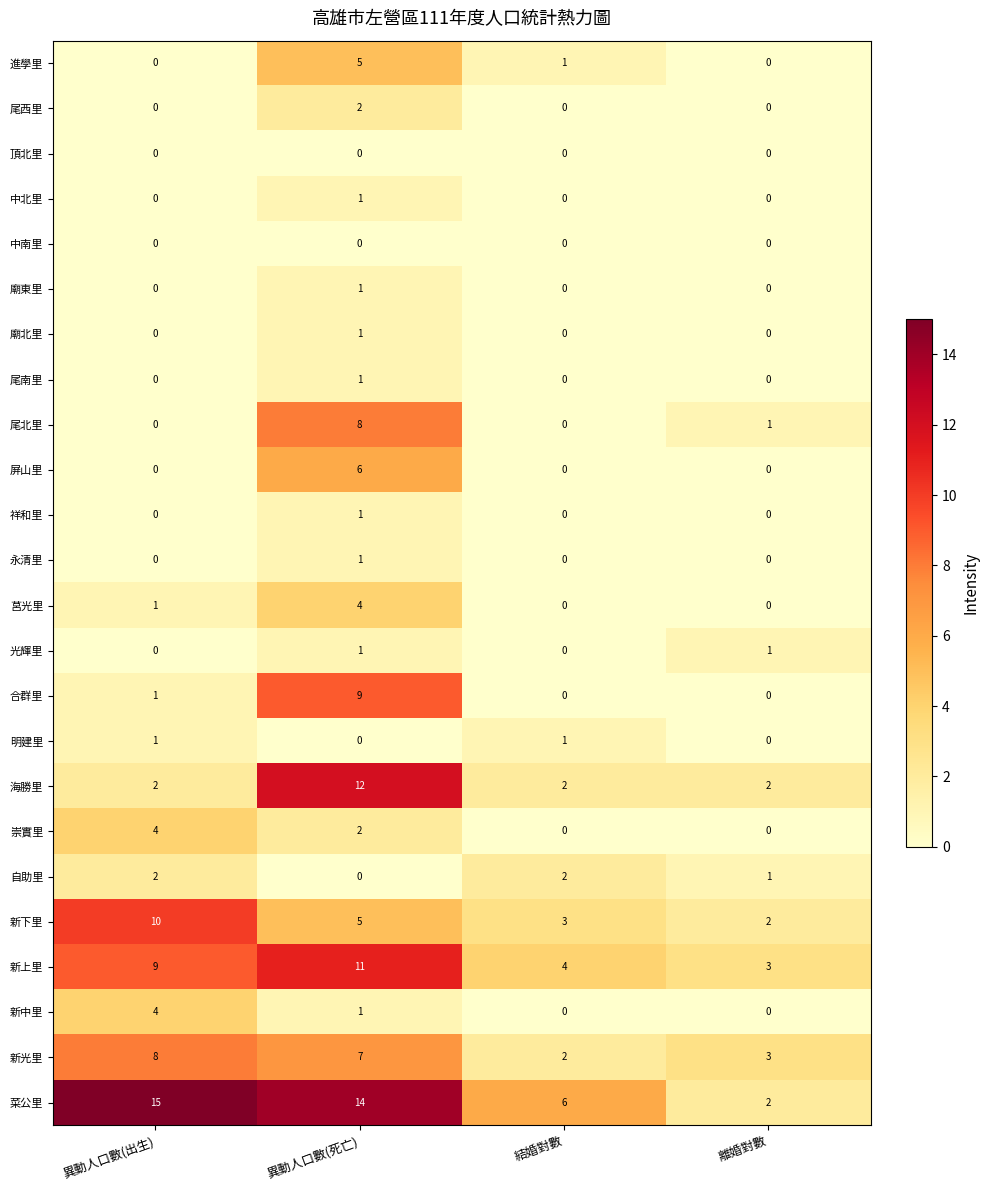

Which series has the widest spread of values?

菜公里